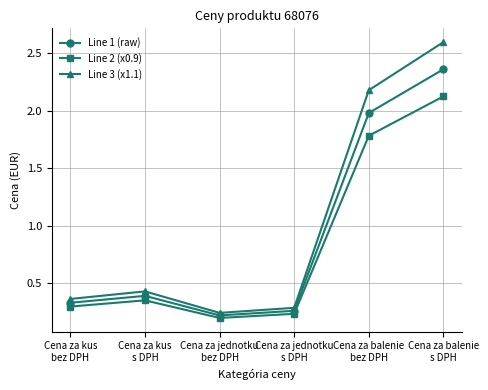

What is the greatest value displayed?

2.6